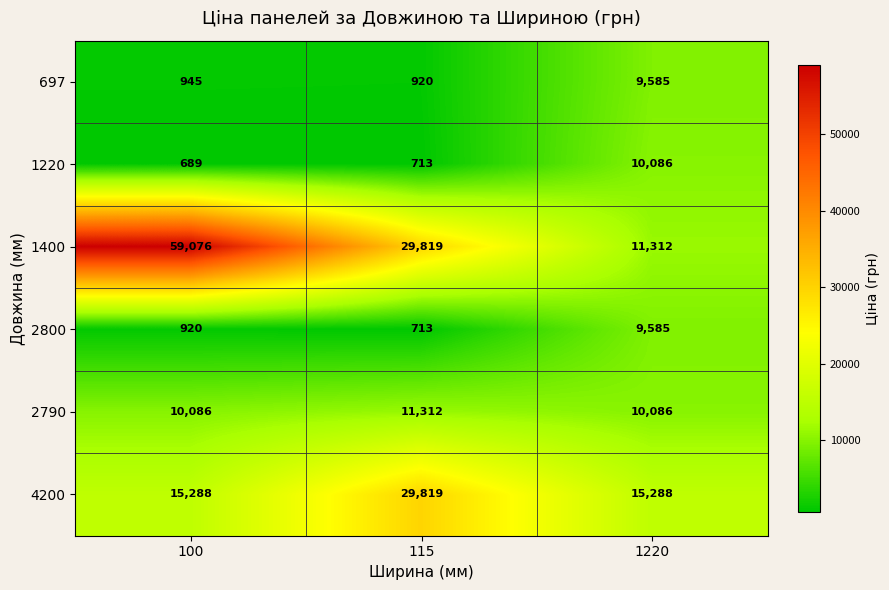

Reading left to right, list all the values displayed in this chart.

697: 945	920	9585
1220: 689	713	10086
1400: 59076	29819	11312
2800: 920	713	9585
2790: 10086	11312	10086
4200: 15288	29819	15288